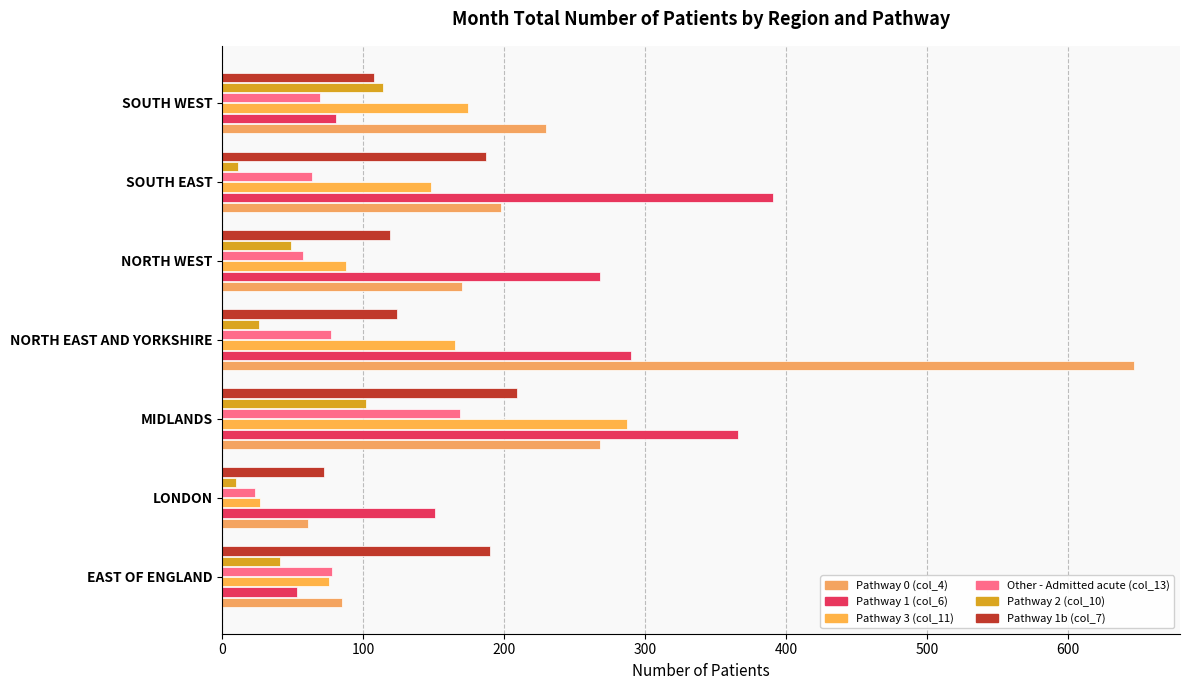

What is the value of the Pathway 2 (col_10) bar at the 5th from the left?

49